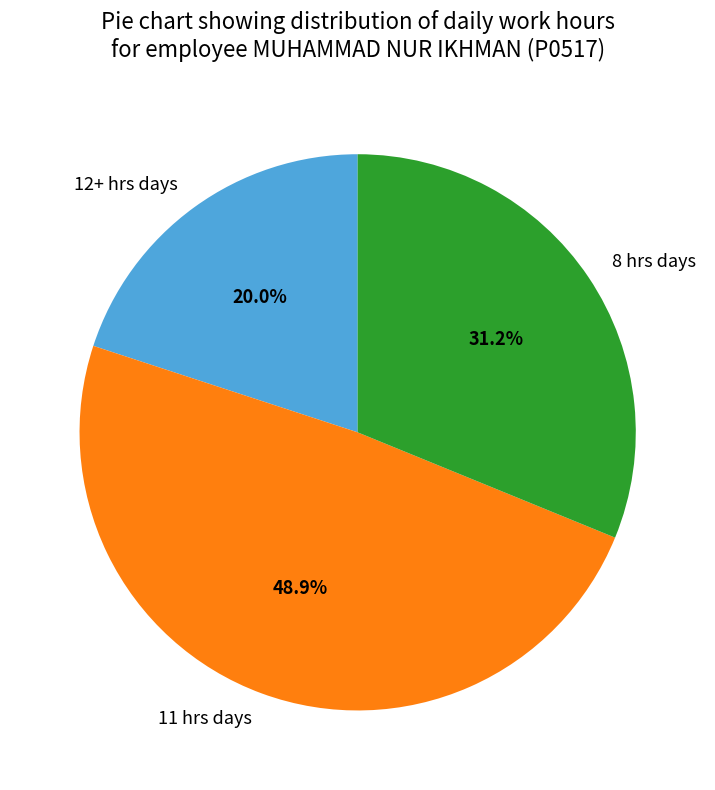

How many segments does this pie chart have?

3